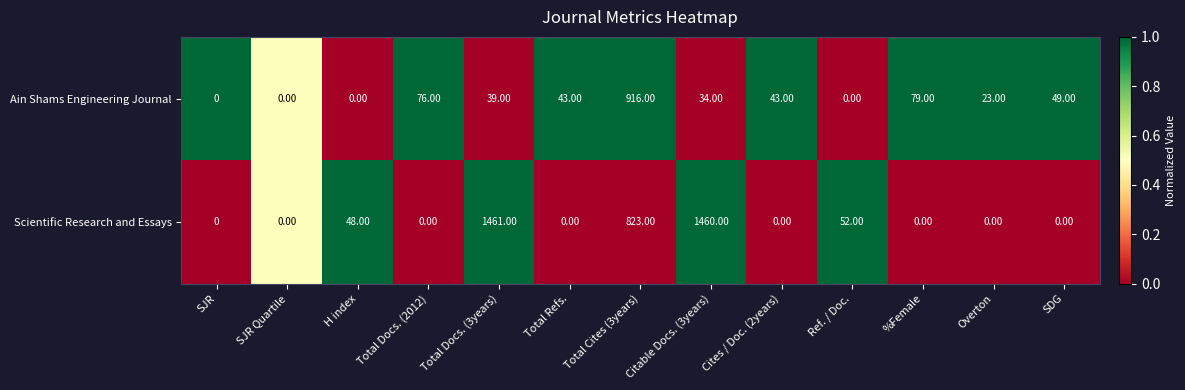

What is the difference between the second highest and second lowest values in the Scientific Research and Essays series?

1460